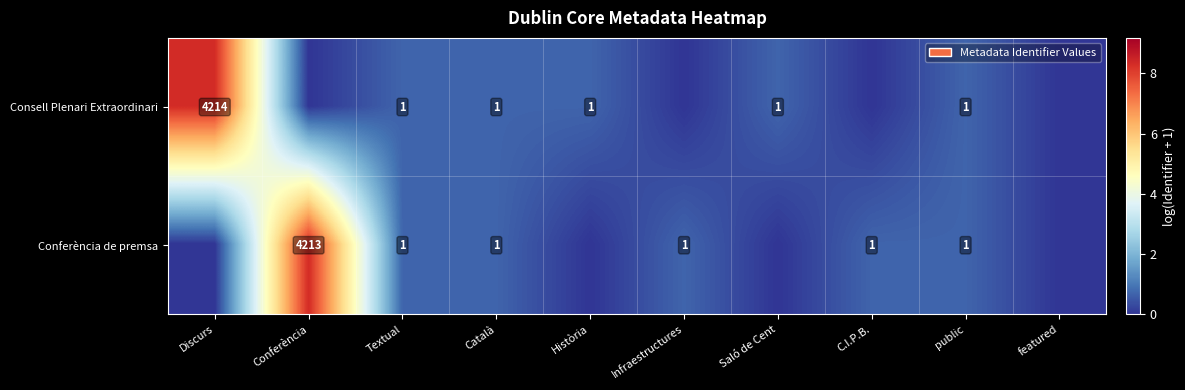

The Consell Plenari Extraordinari series shows 1 at Saló de Cent. True or false?

True